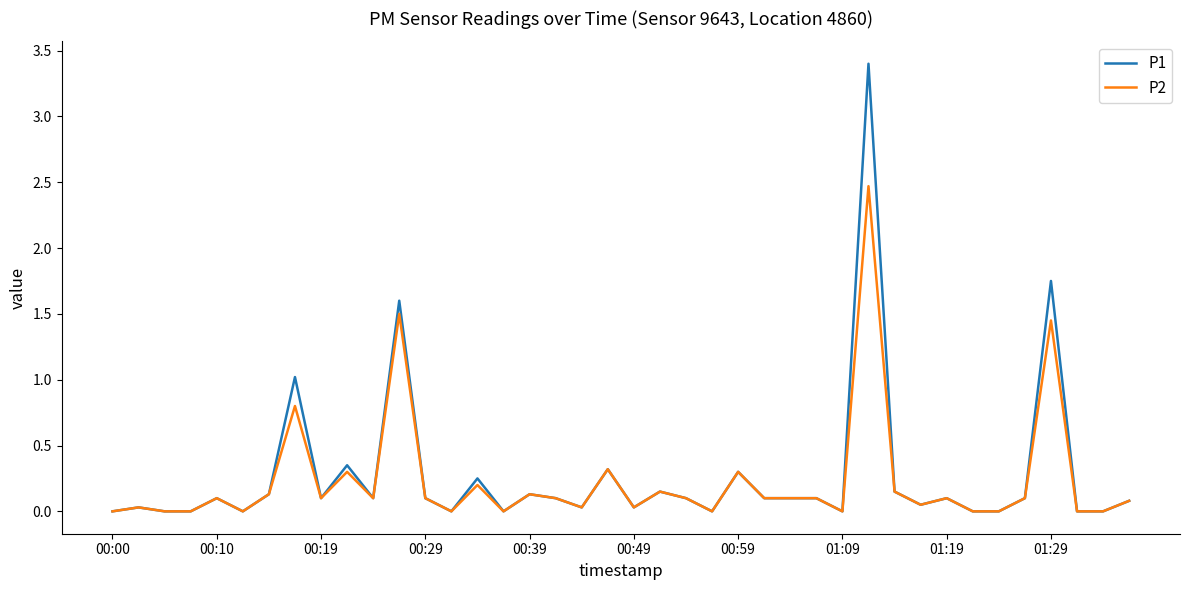

What is the maximum value for P2?

2.5